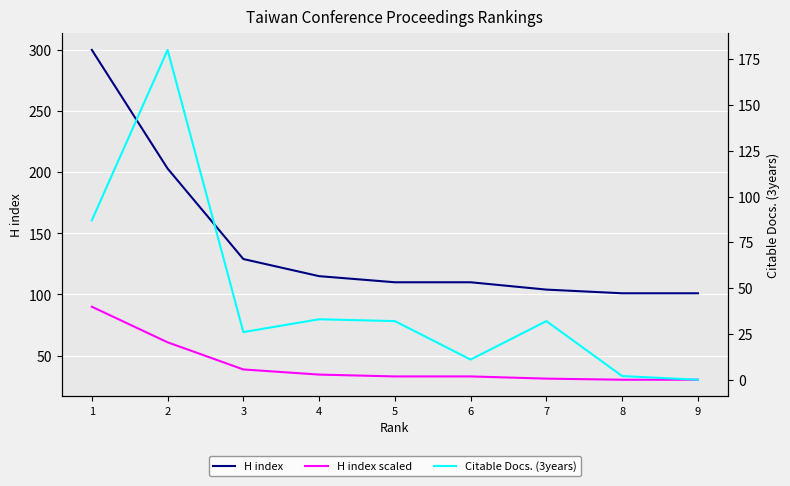

Which series has the largest total across all categories?

H index